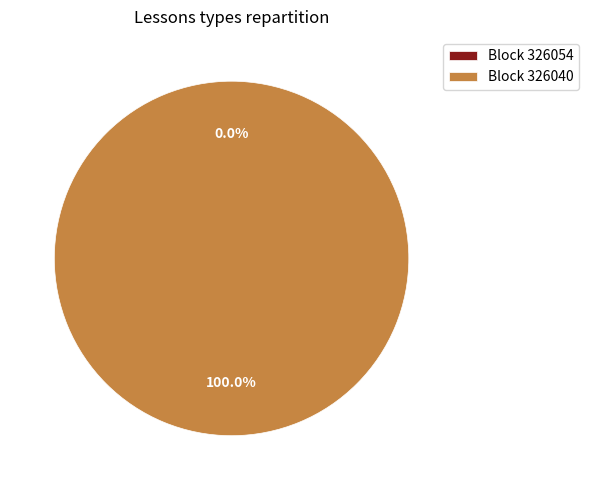

Does 326040 account for over 50% of the chart?

Yes